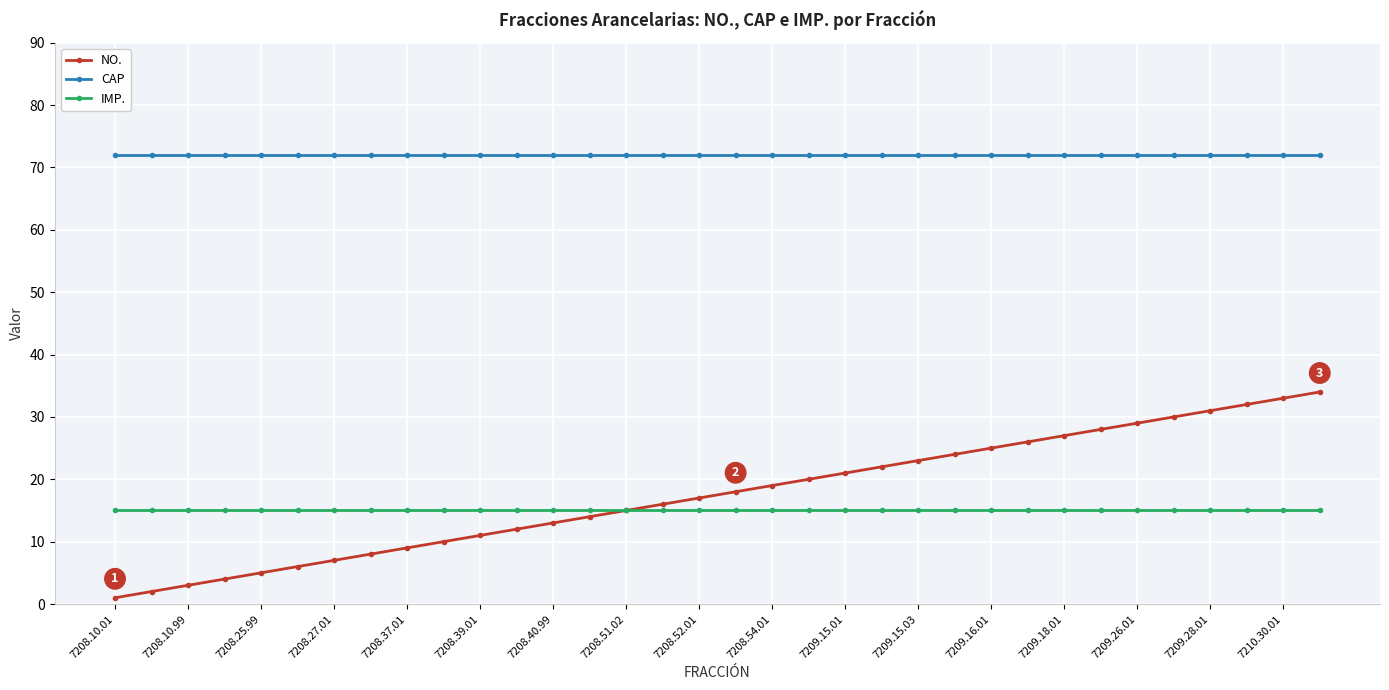

What is the maximum value for CAP?

72